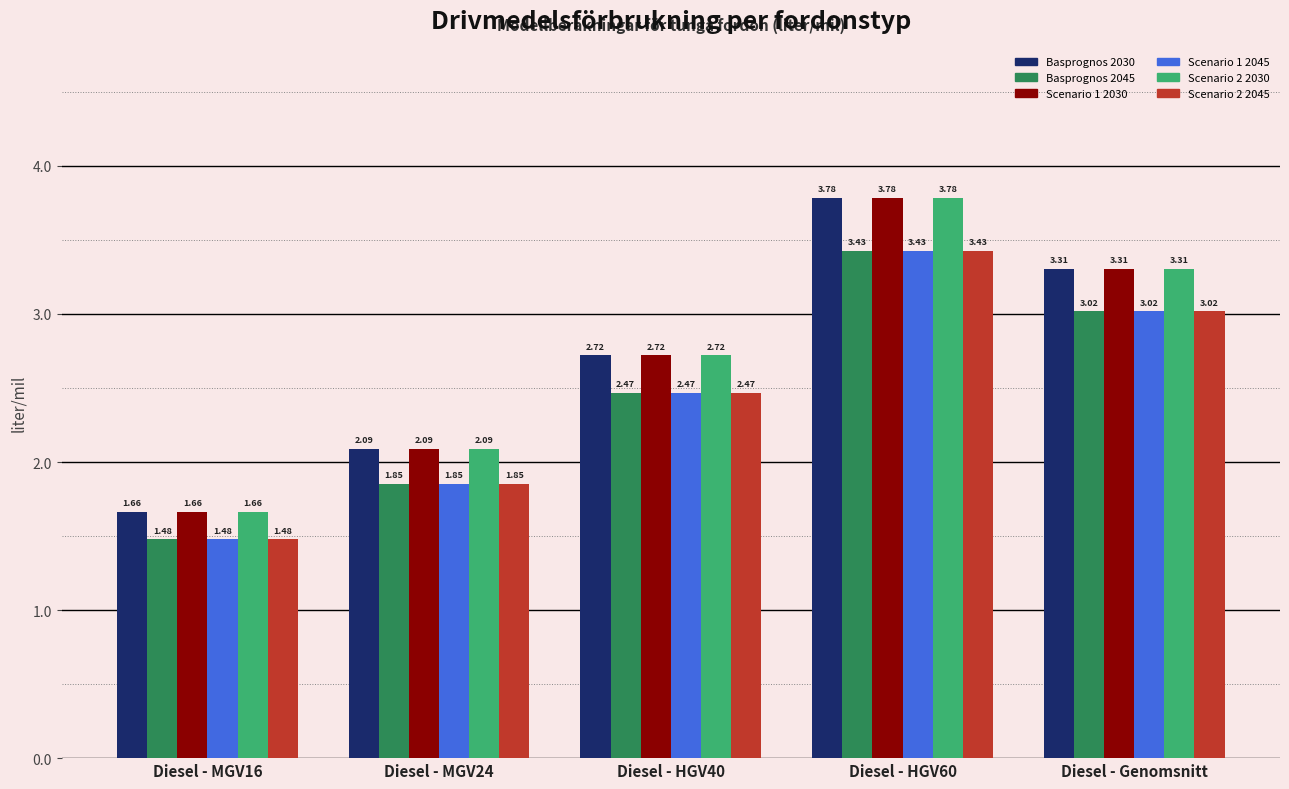

What position from the left is Diesel - Genomsnitt?

5